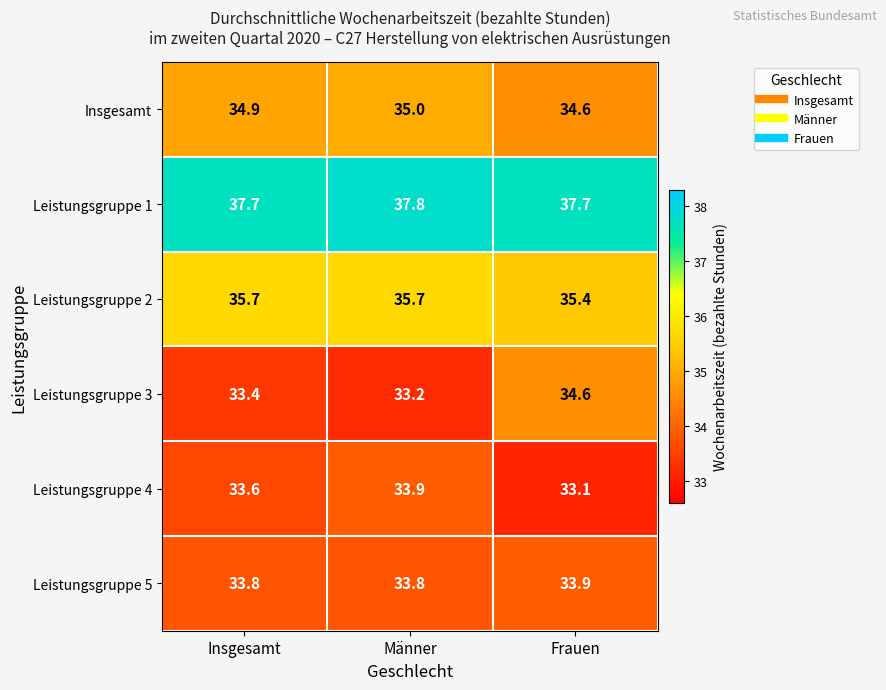

Which series has the largest total across all categories?

Leistungsgruppe 1